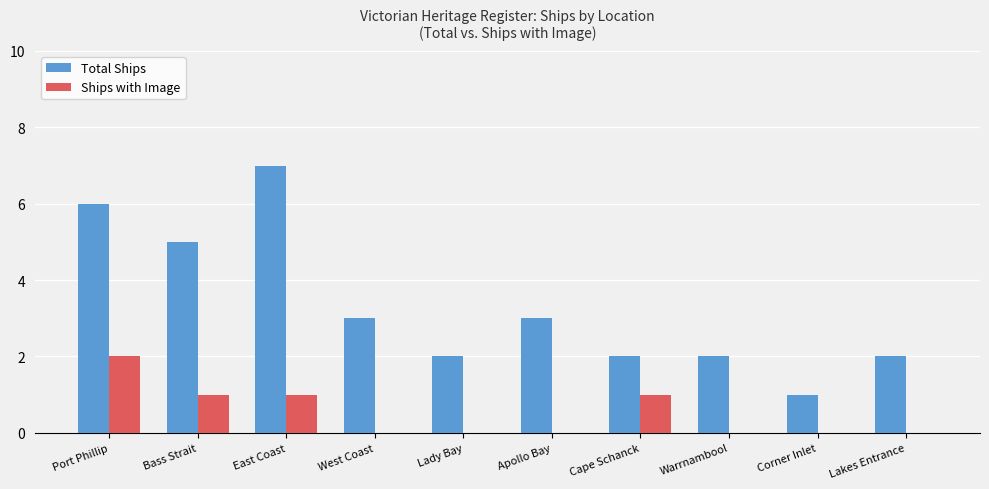

How many groups of bars are there?

10